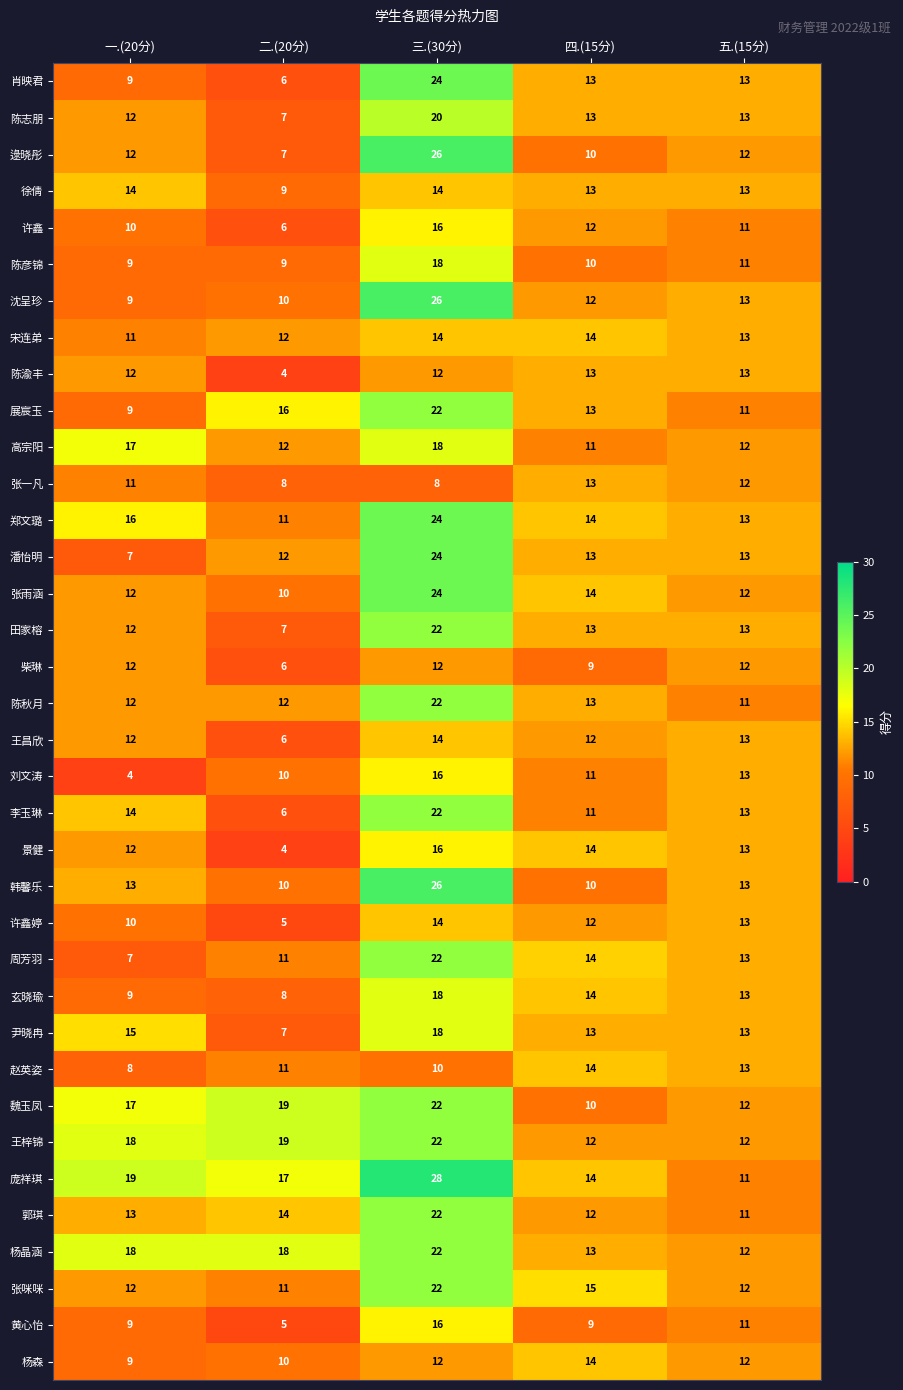

What is the spread (max minus min) of values at 四.(15分)?

6